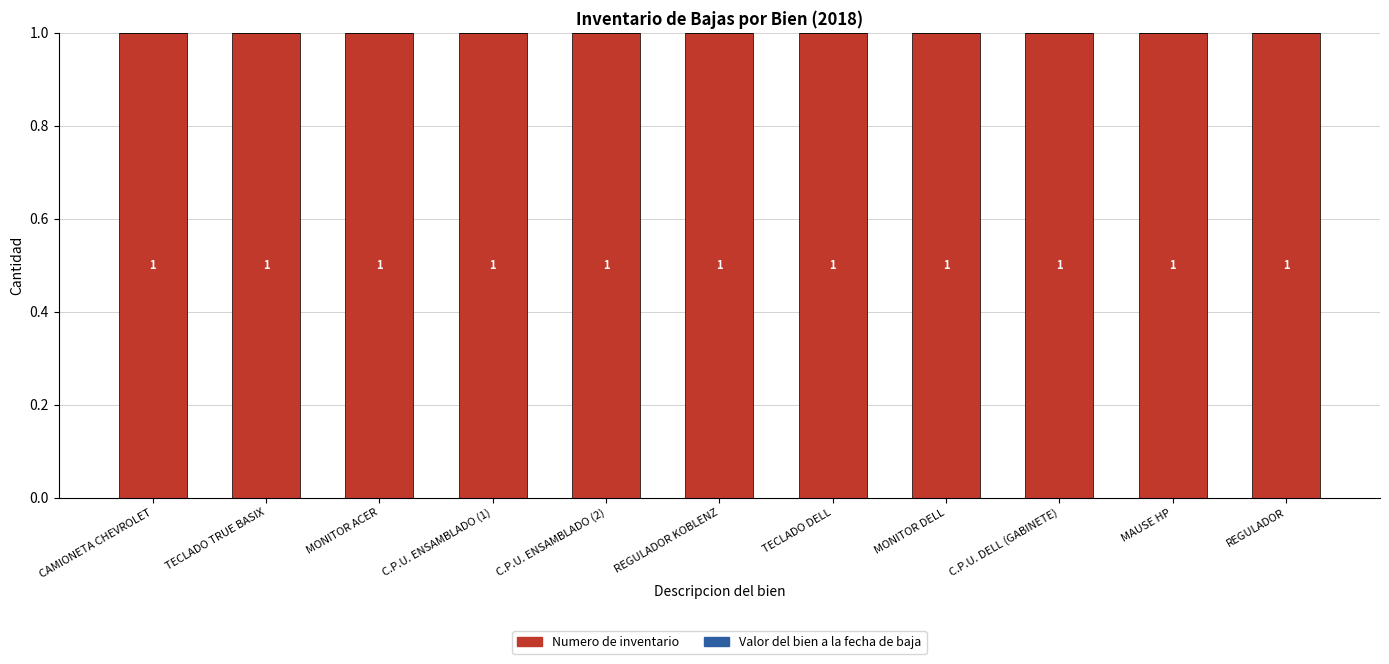

Does the chart contain stacked bars?

No